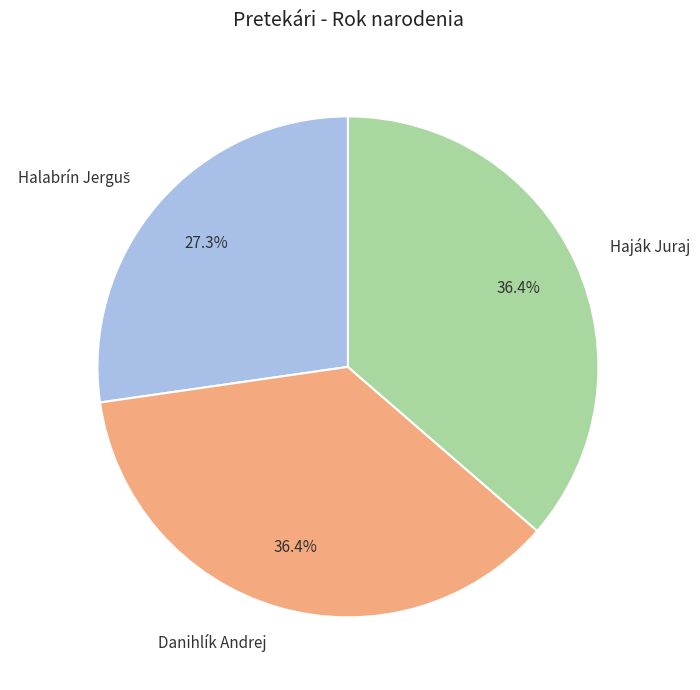

Is there a majority slice in this chart?

No